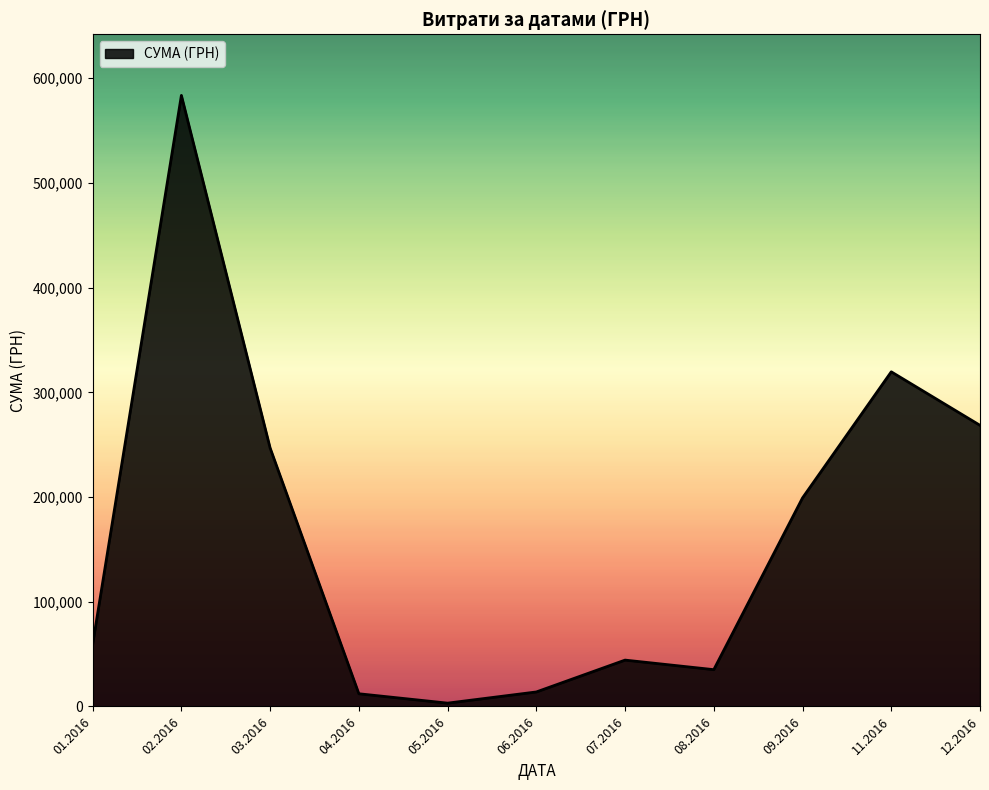

Does the chart display data point markers on the line(s)?

No